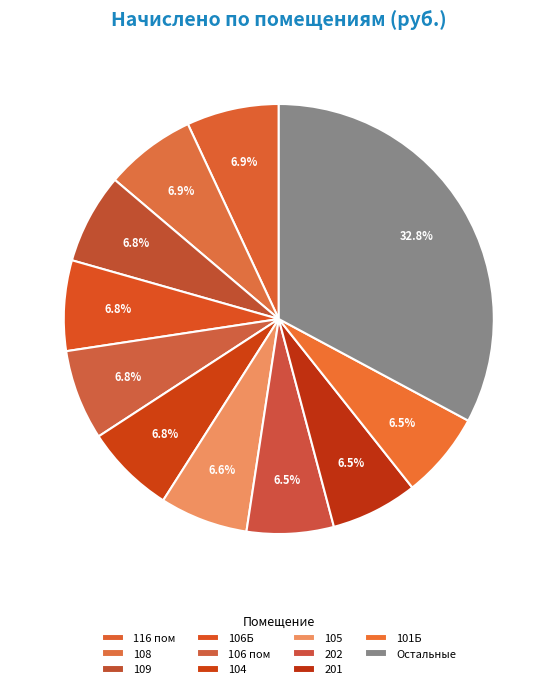

To the nearest percent, what portion does 104 represent?

7%